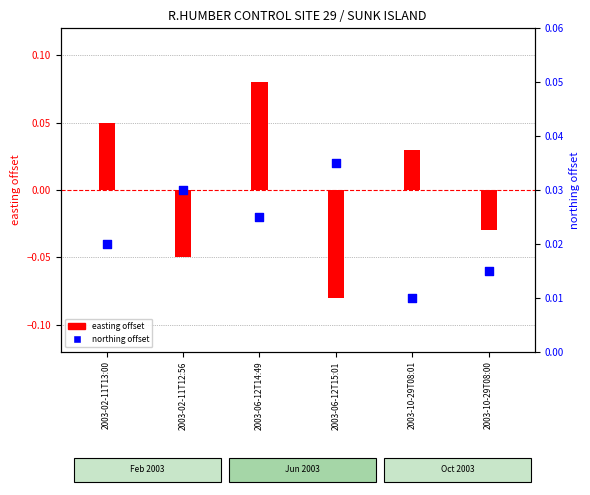

At how many categories does at least one series exceed 0?

6